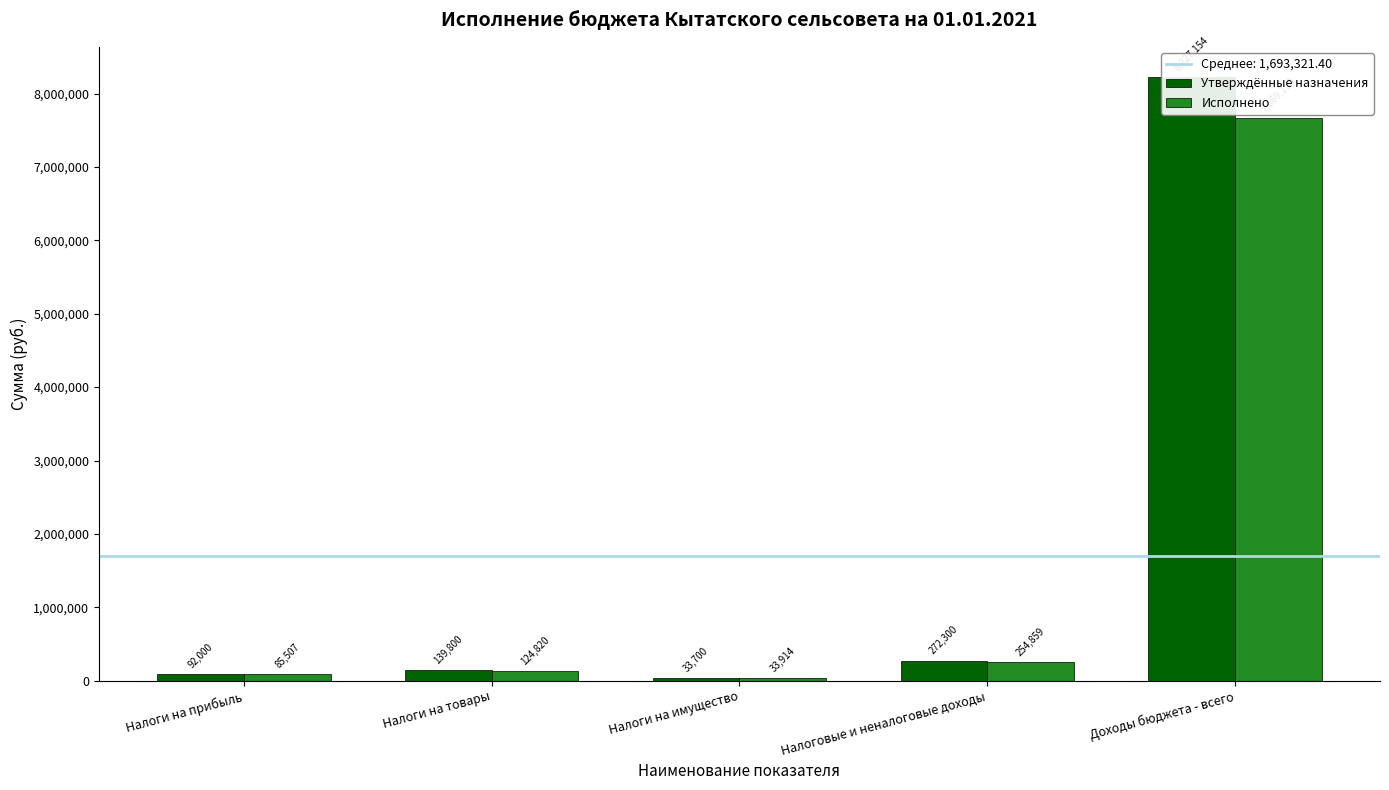

At which label does Исполнено first exceed 124819?

Налоги на товары